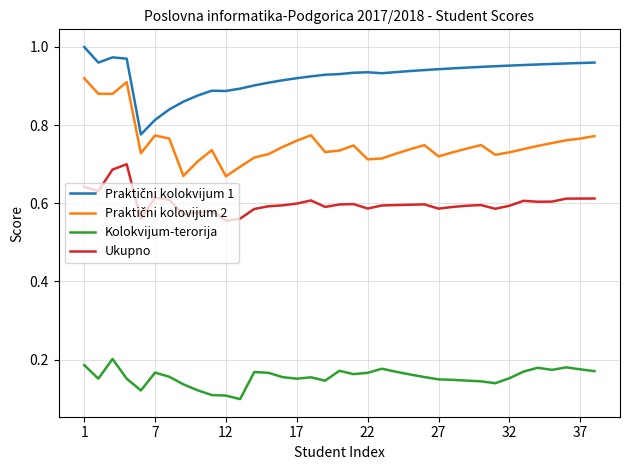

True or false: Ukupno and Kolokvijum-terorija intersect in this chart.

False